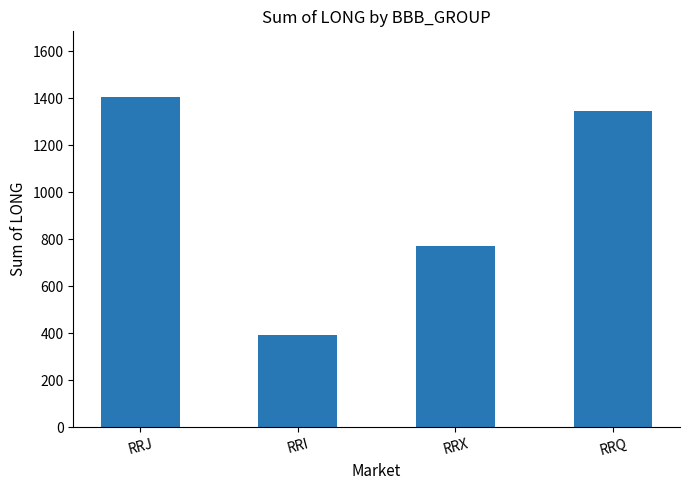

The chart shows a value of 89.0 at RRI. True or false?

False